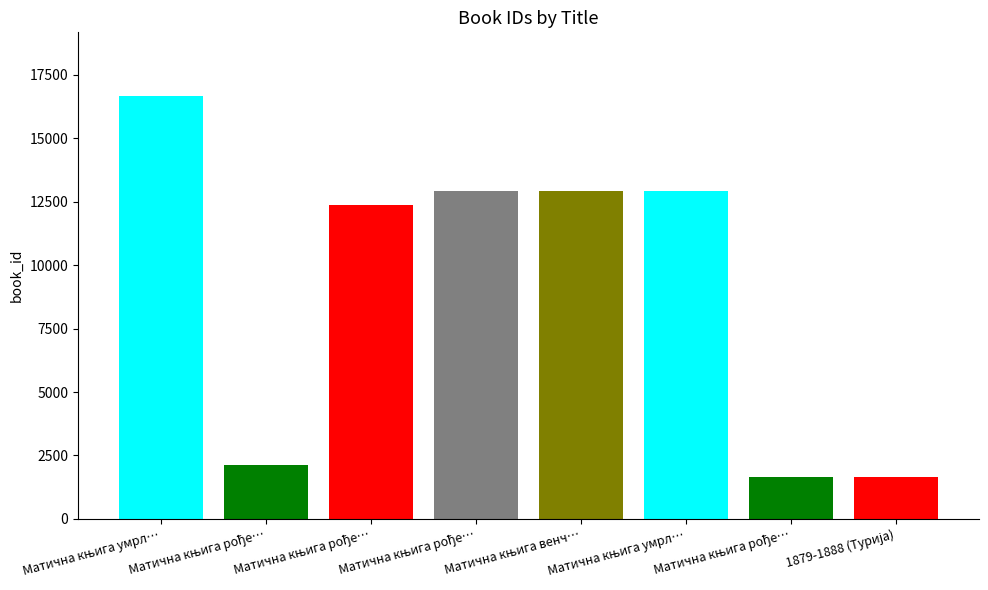

Is it true that the value at Матична књига венчаних is 12935?

True